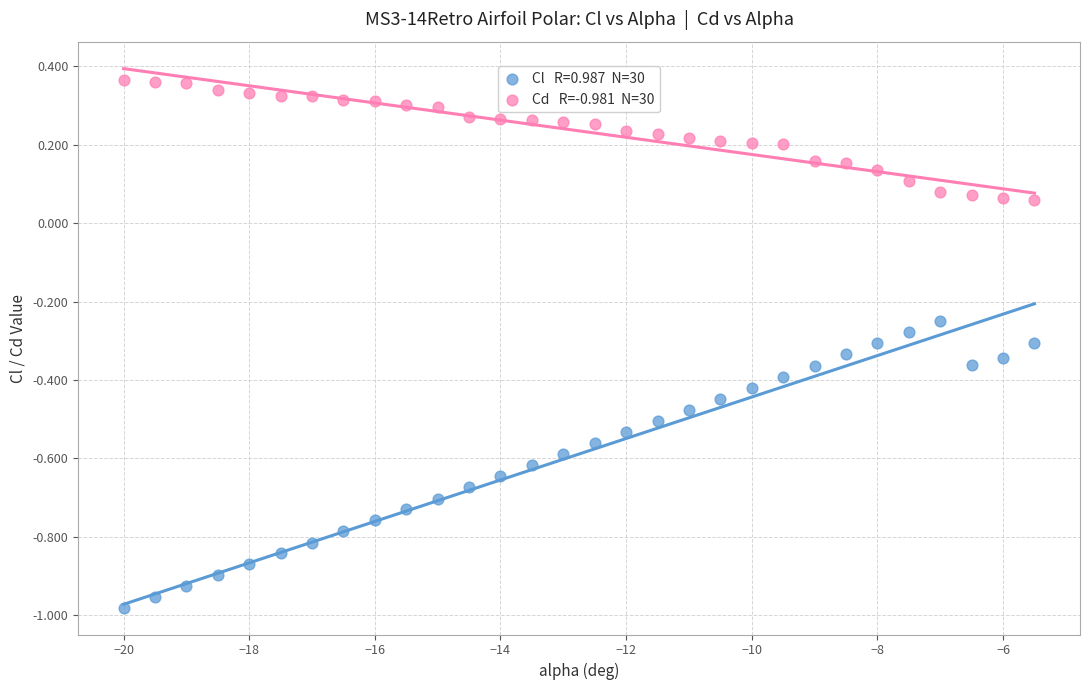

Across all data points, what is the range of Y values (max minus min)?

1.3